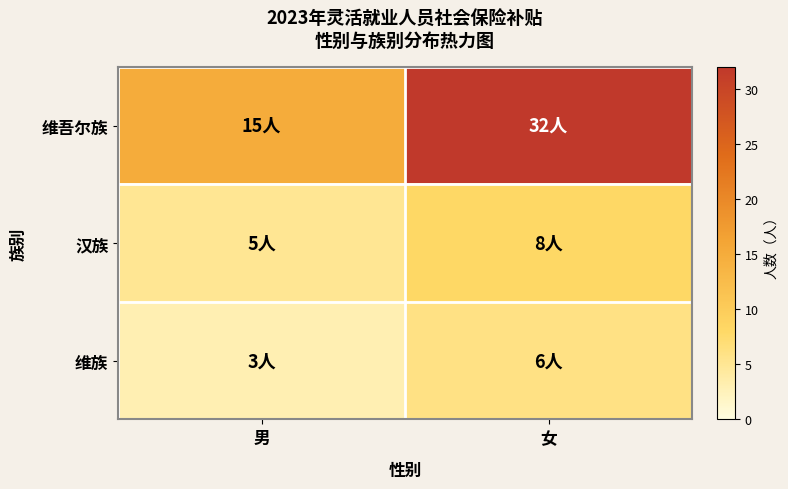

At 女, list the series in order from smallest to largest.

维族, 汉族, 维吾尔族